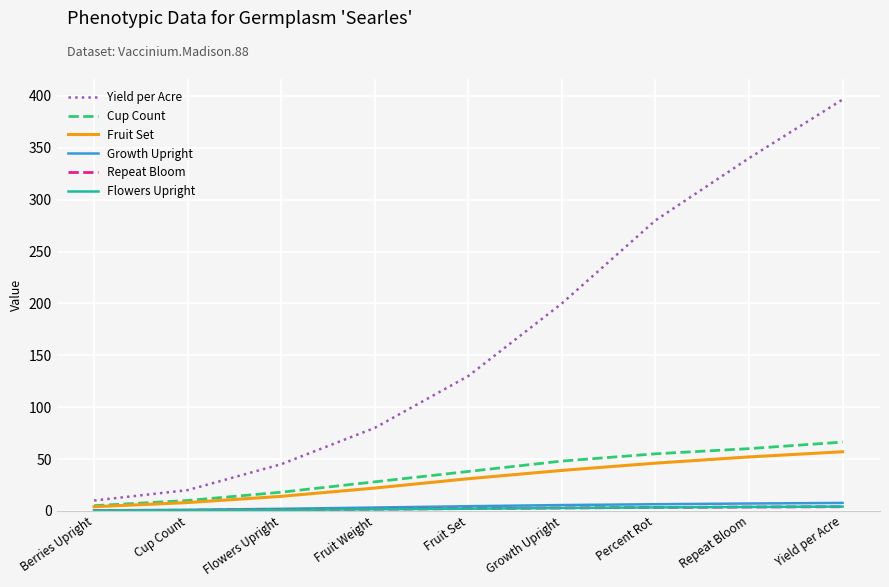

Which series has the largest total across all categories?

Yield per Acre